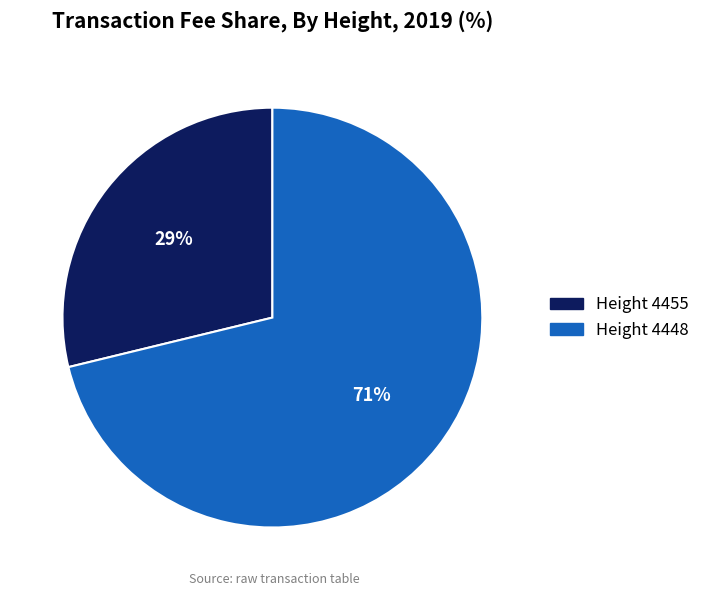

To the nearest percent, what is the average slice percentage?

50%